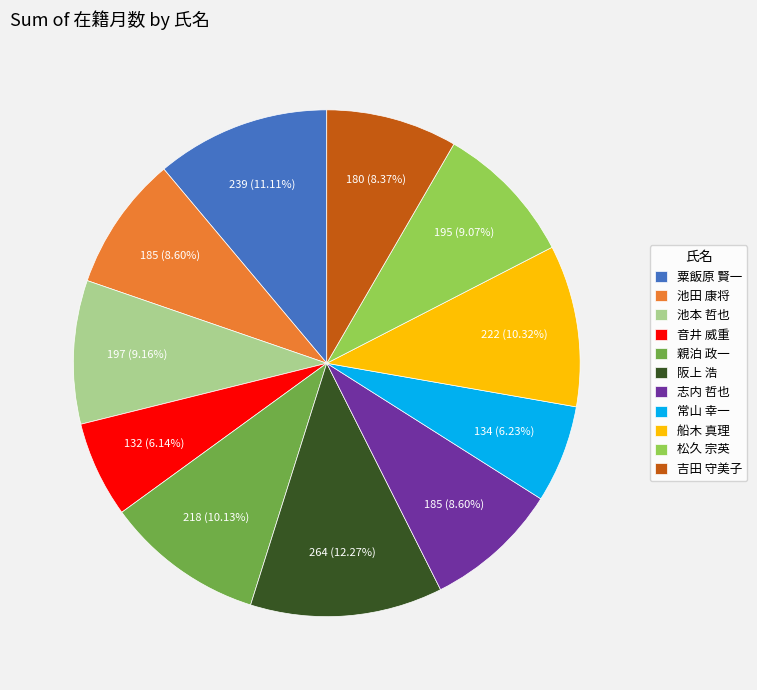

Approximately how many times larger is the value at 松久 宗英 compared to 親泊 政一?

0.9